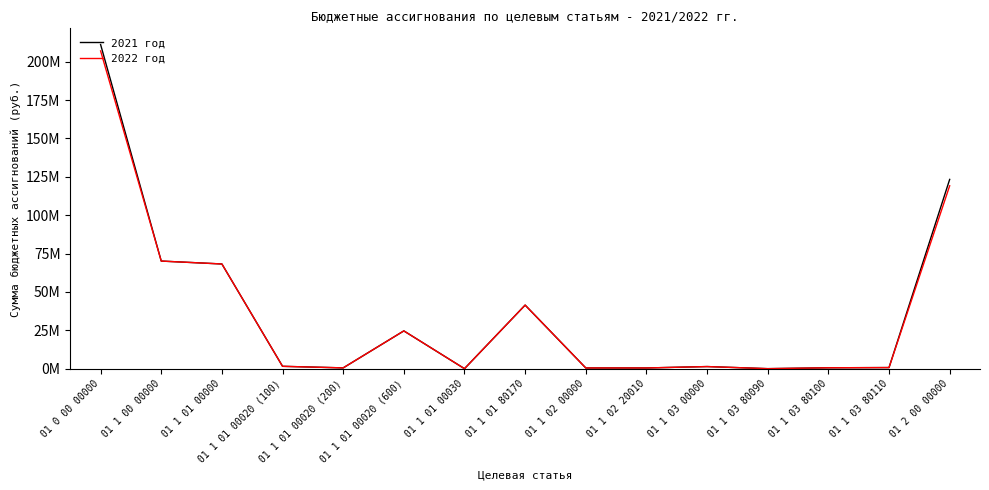

What are all the series names shown in the legend?

2021 год, 2022 год